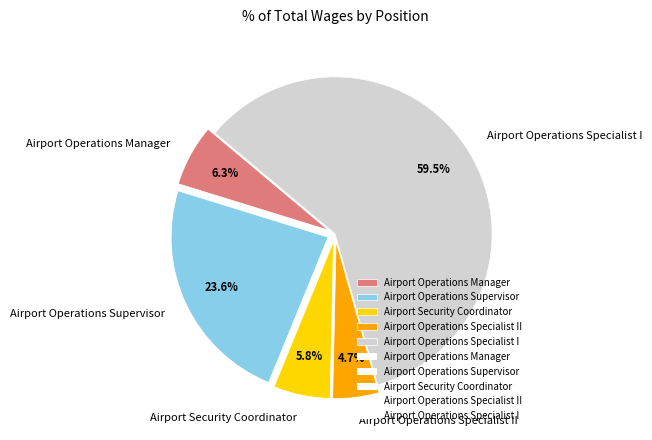

Is there a majority slice in this chart?

Yes